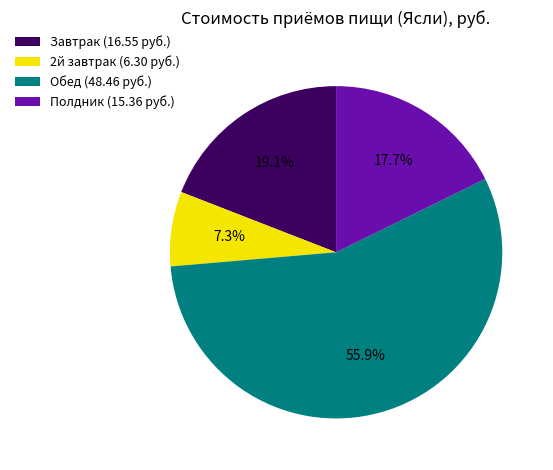

To the nearest percent, what portion does 2й завтрак represent?

7%